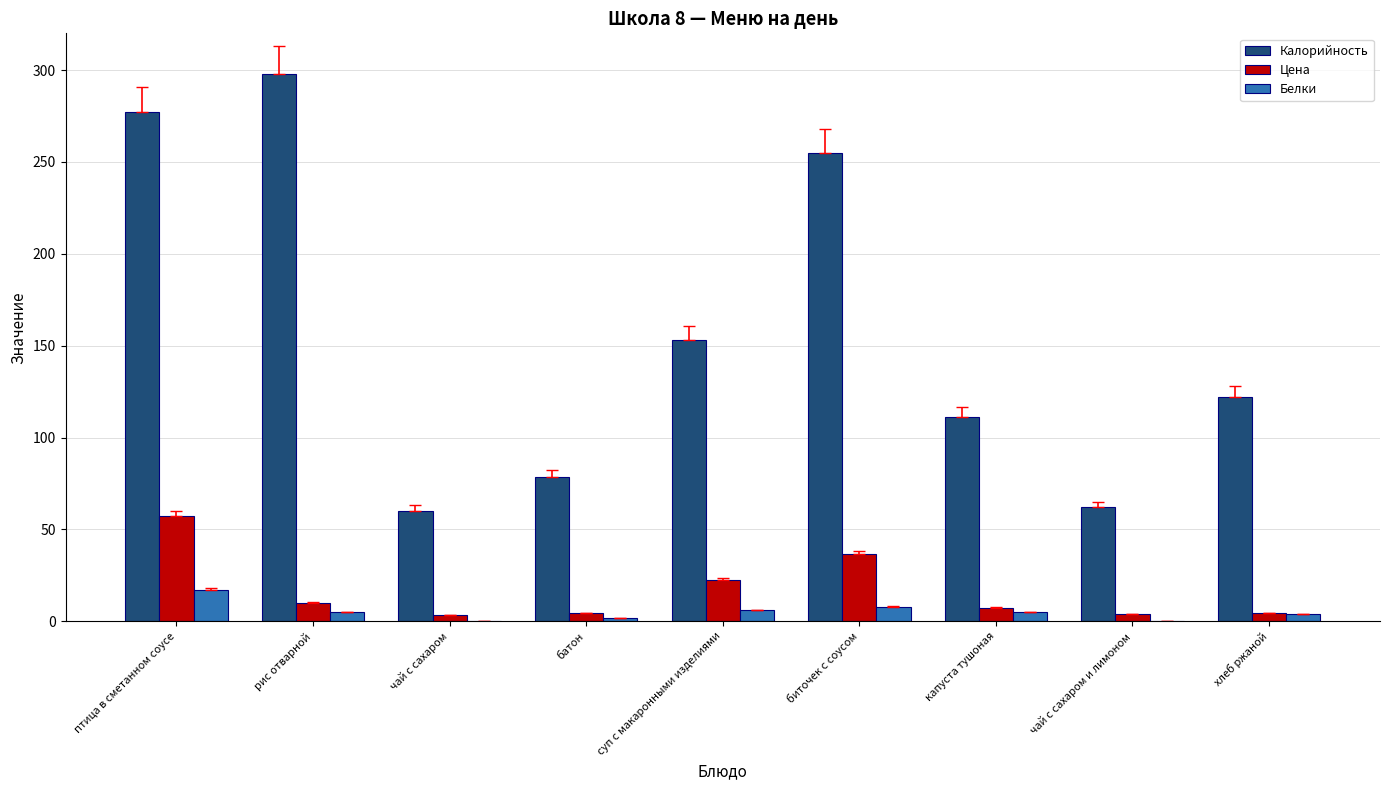

What is the total value across all series at суп с макаронными изделиями?

181.6